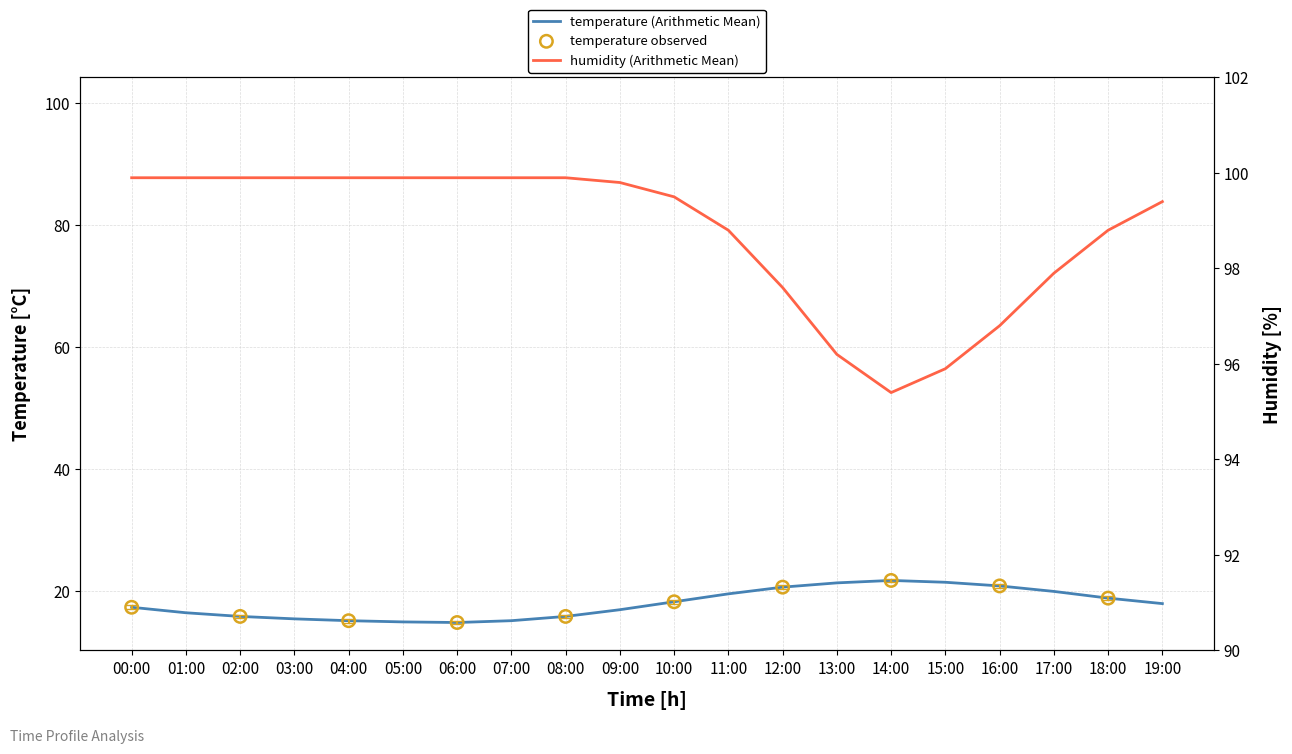

Is the value of humidity at 11:00 greater than the value of temperature at 00:00?

Yes